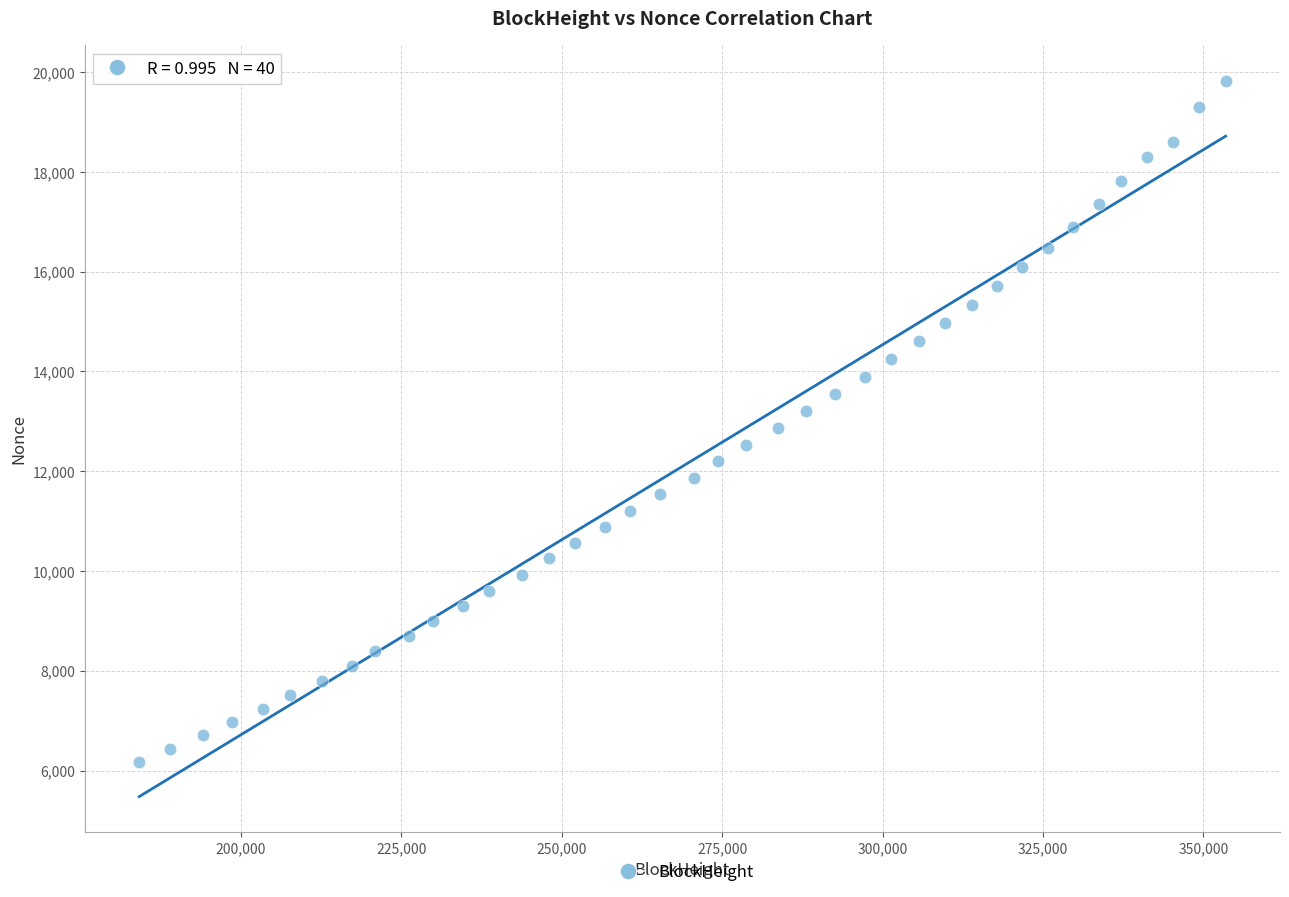

What is the range of X values (max minus min)?

169361